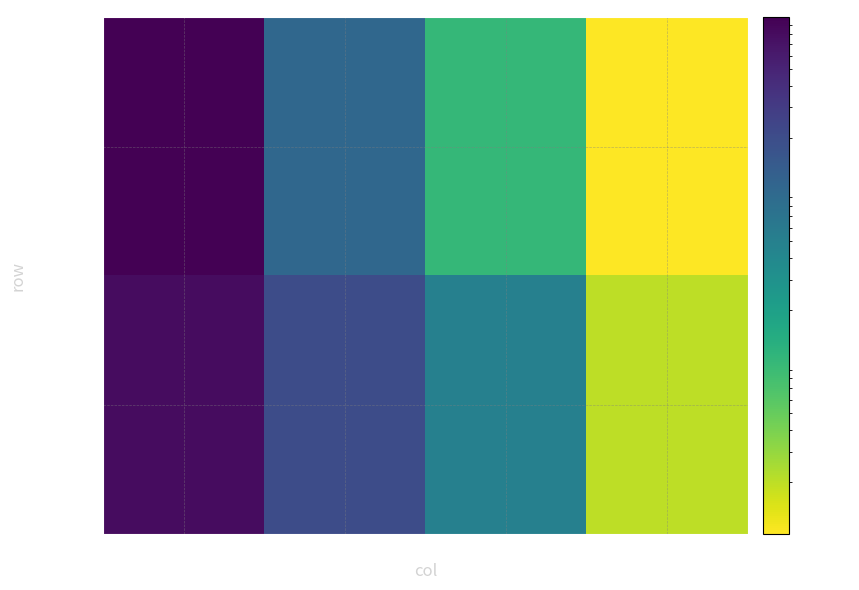

Which series has the largest range (max minus min)?

CLX7585